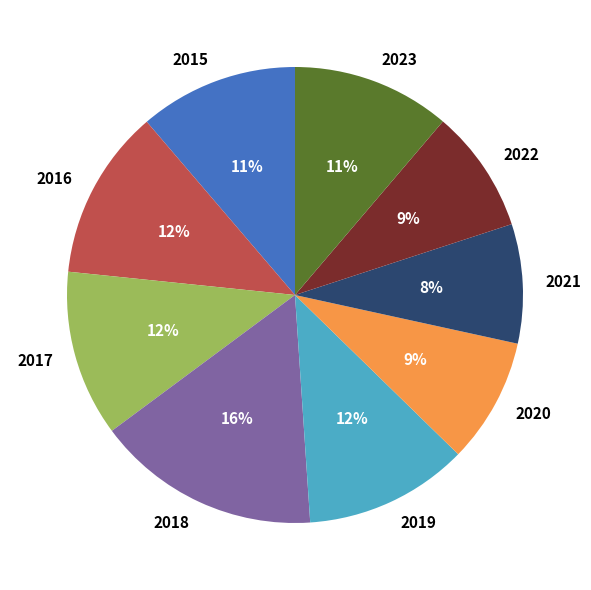

Is 2016 the majority of the pie?

No